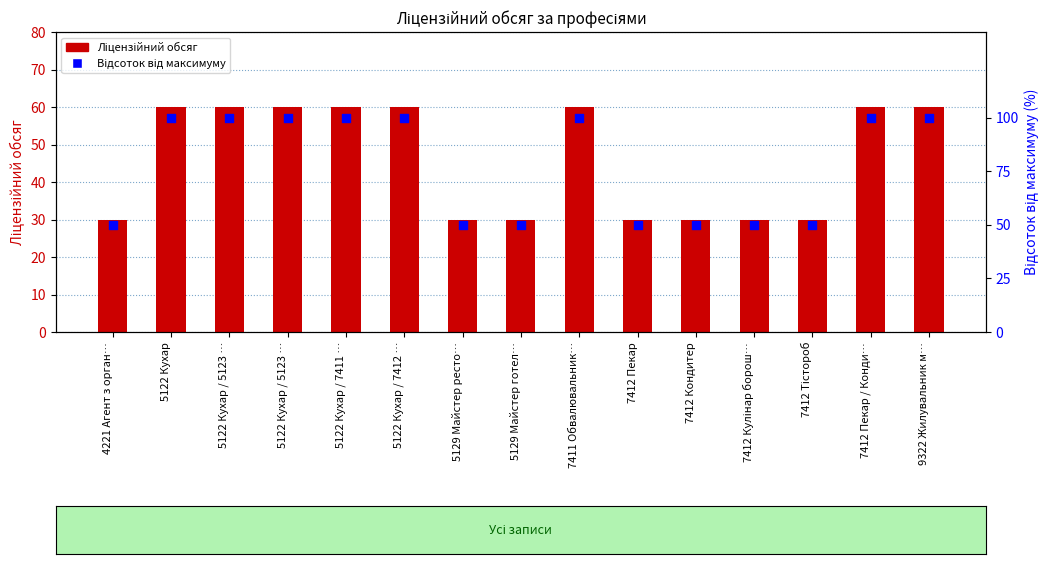

At which category is the sum across all series the highest?

5122 Кухар